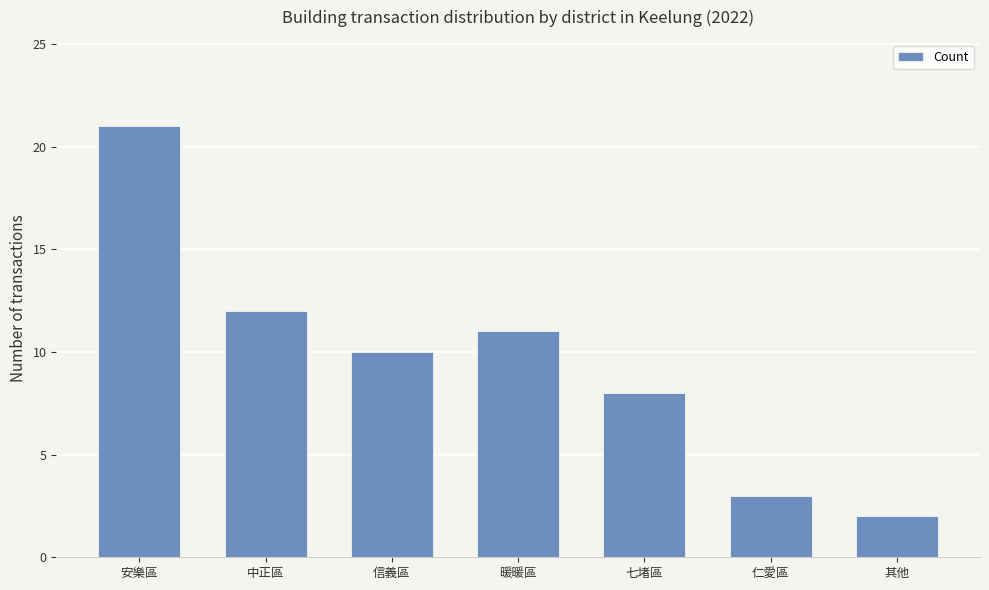

True or false: the data shows 11 at 暖暖區.

True